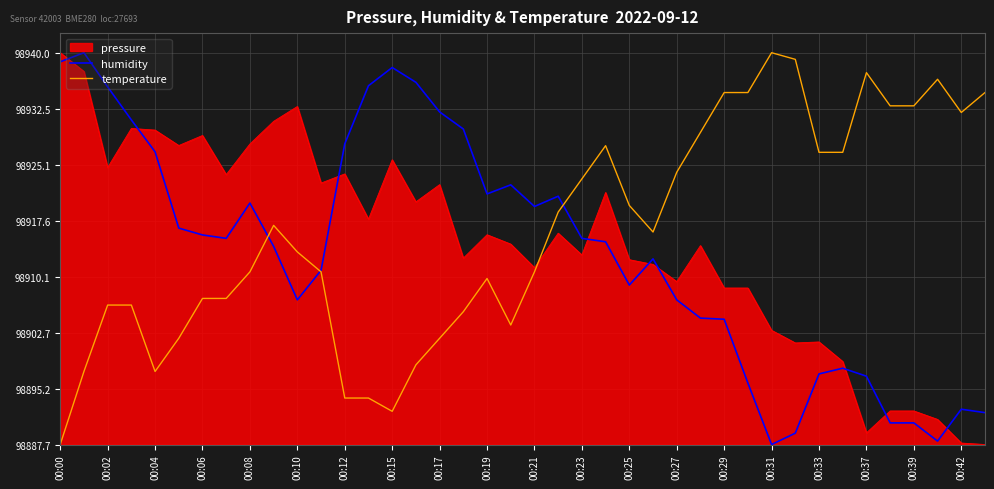

True or false: humidity has more than 0 points higher than both neighbors.

True